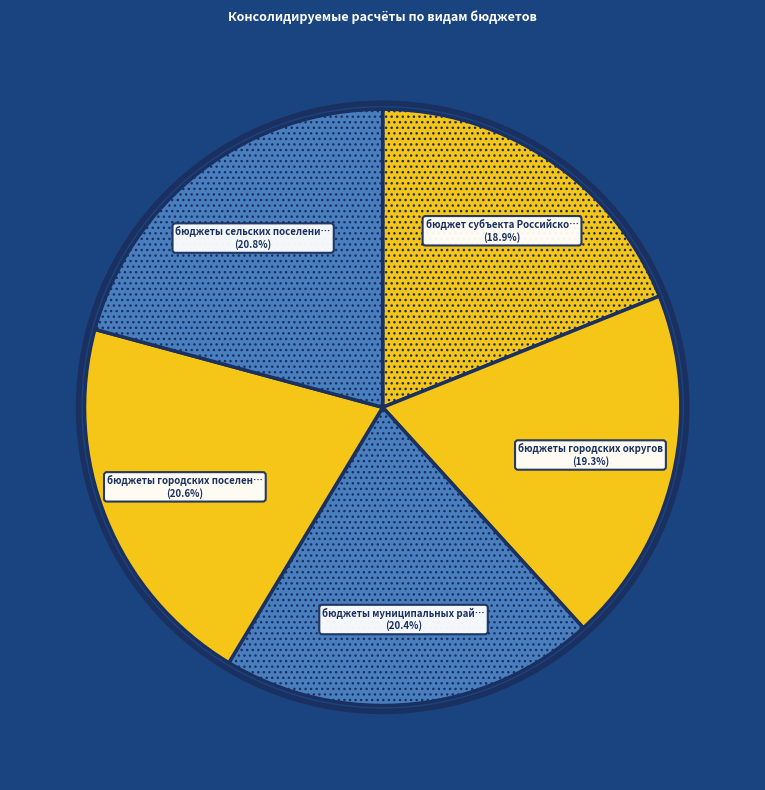

How many segments does this pie chart have?

5